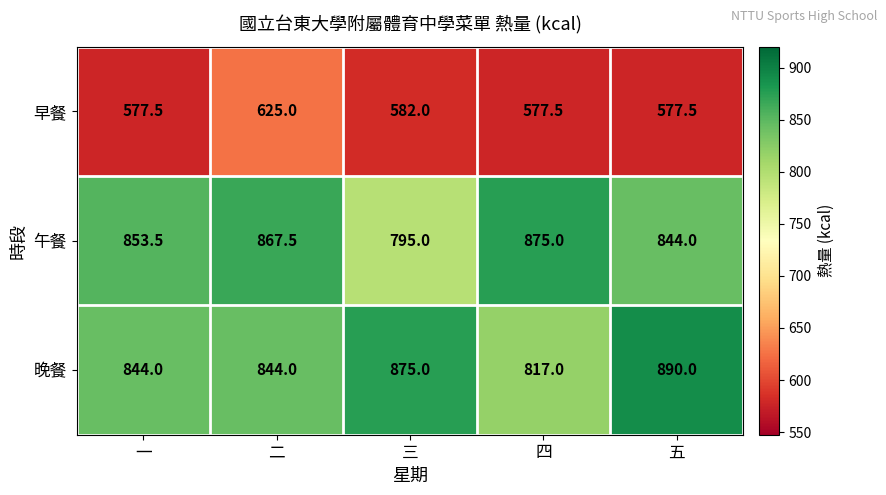

Reading right to left, extract all data points from this chart.

早餐: 五=577.5	四=577.5	三=582.0	二=625.0	一=577.5
午餐: 五=844.0	四=875.0	三=795.0	二=867.5	一=853.5
晚餐: 五=890.0	四=817.0	三=875.0	二=844.0	一=844.0